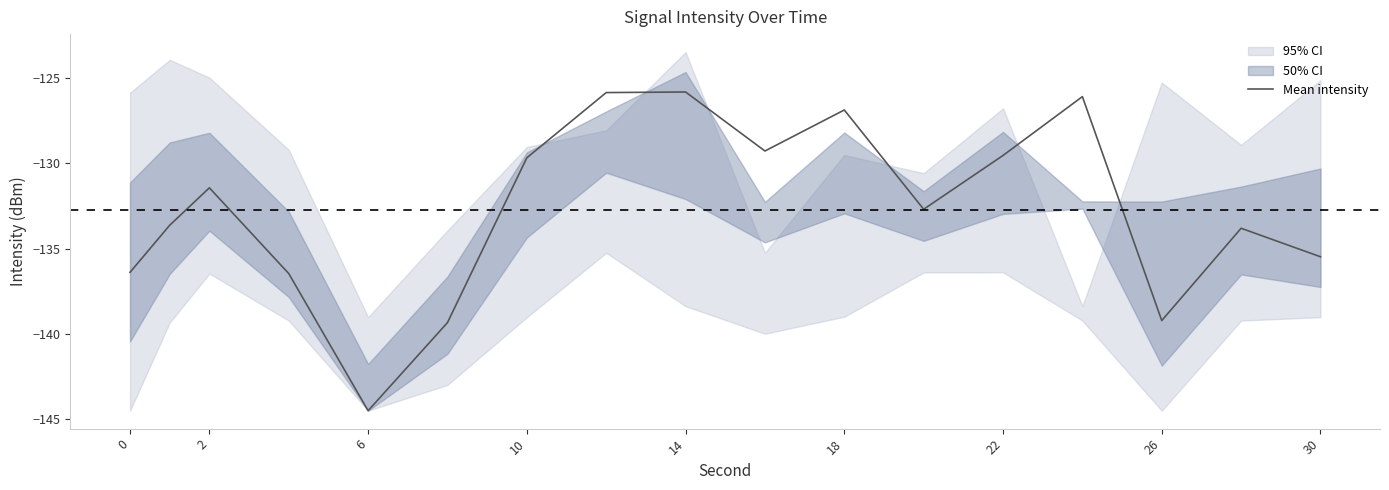

At which label is Mean intensity closest to -135?

30